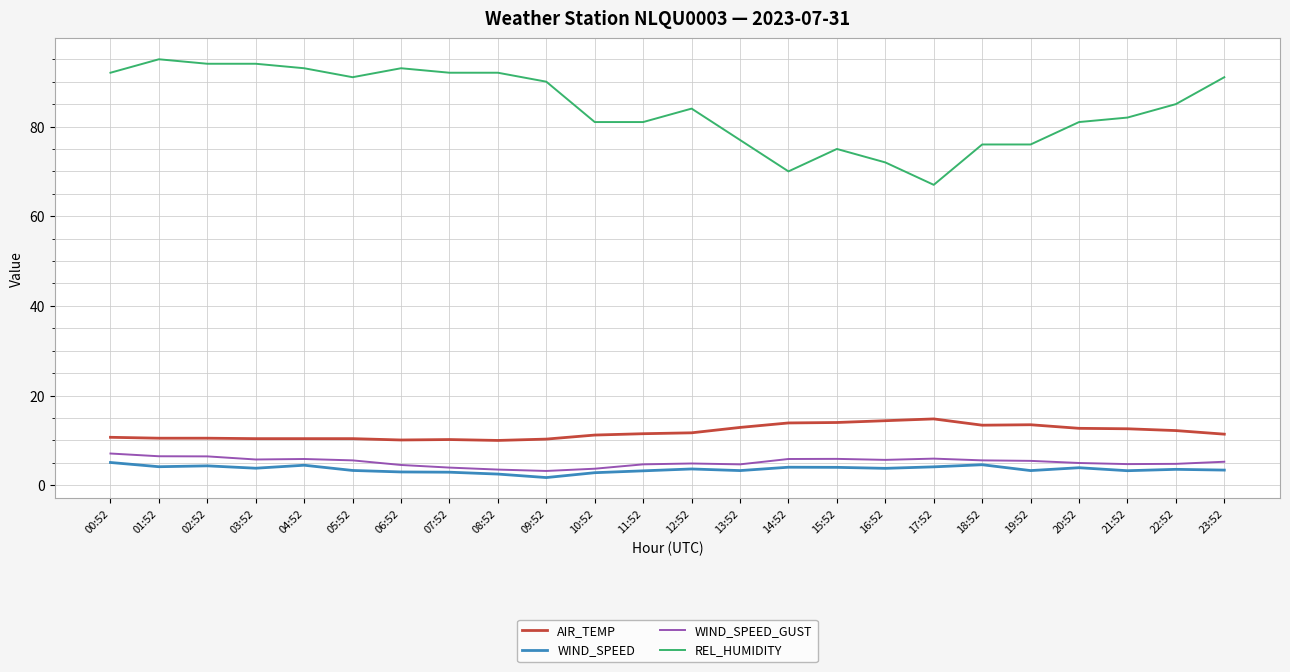

True or false: AIR_TEMP and WIND_SPEED intersect in this chart.

False